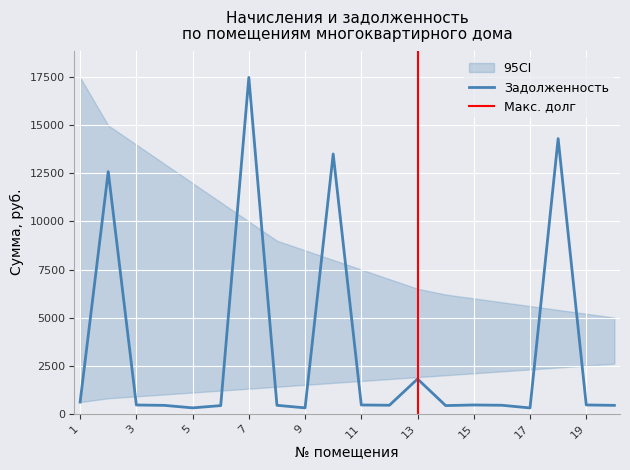

What is the highest value of the Задолженность series?

17498.1